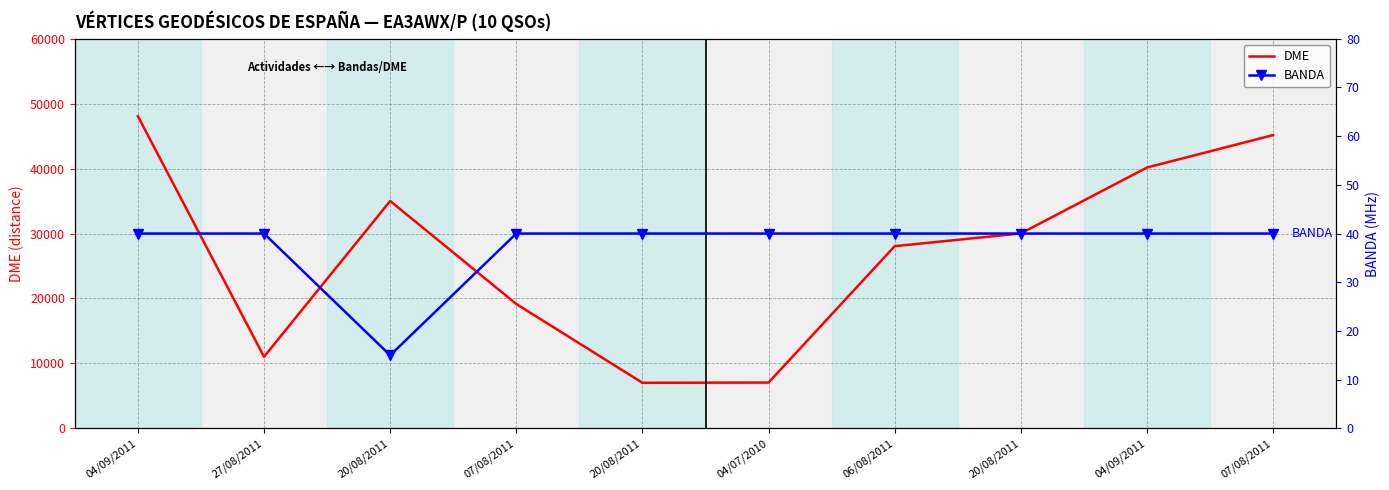

True or false: BANDA has a value of 40 at 20/08/2011.

True